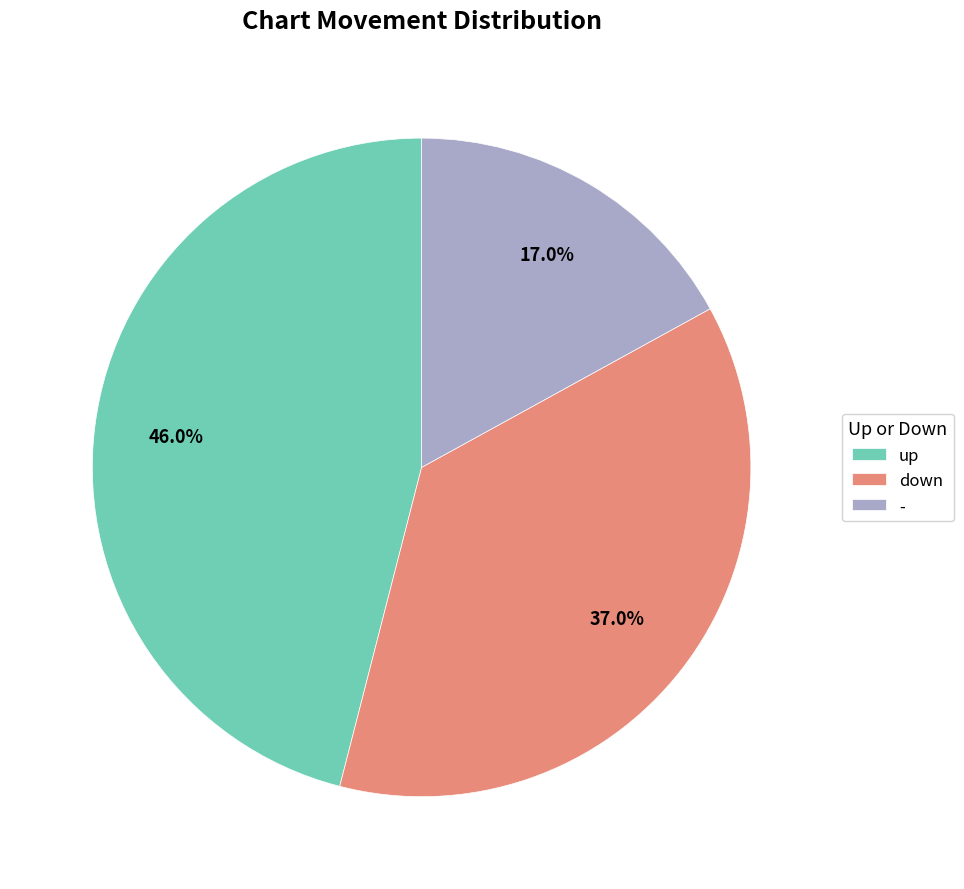

Count the number of slices in the pie.

3